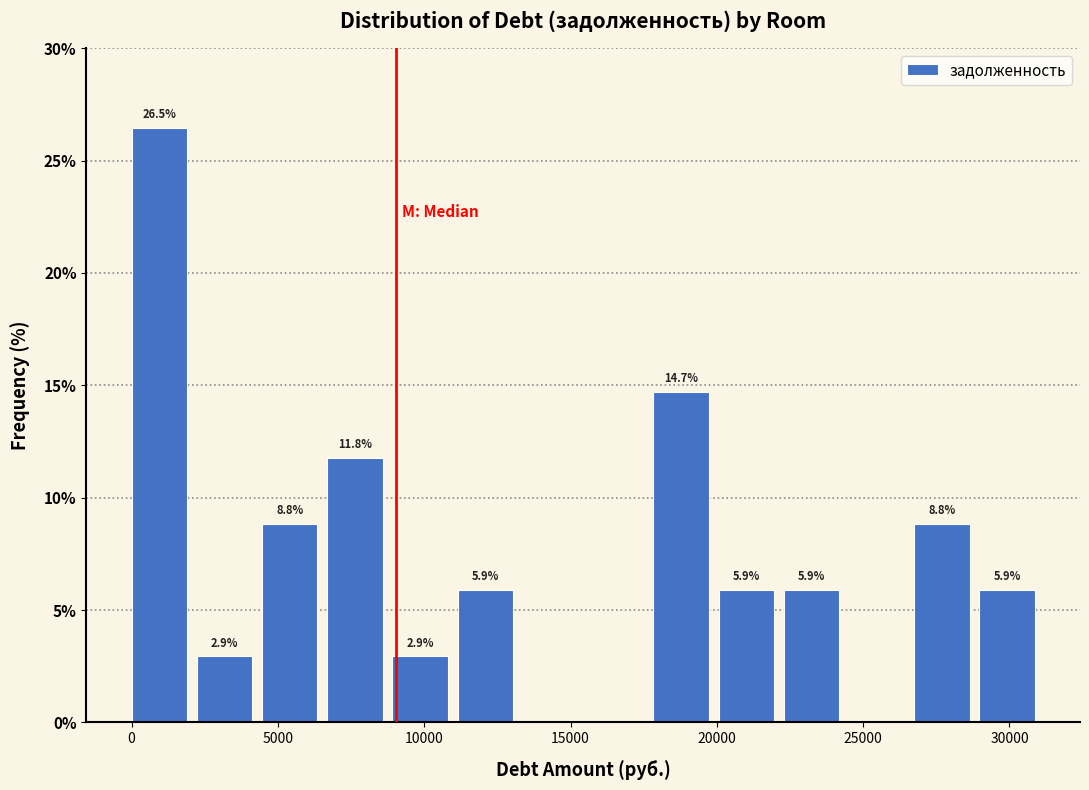

Which range on the x-axis has the tallest bar?

0 to 2000